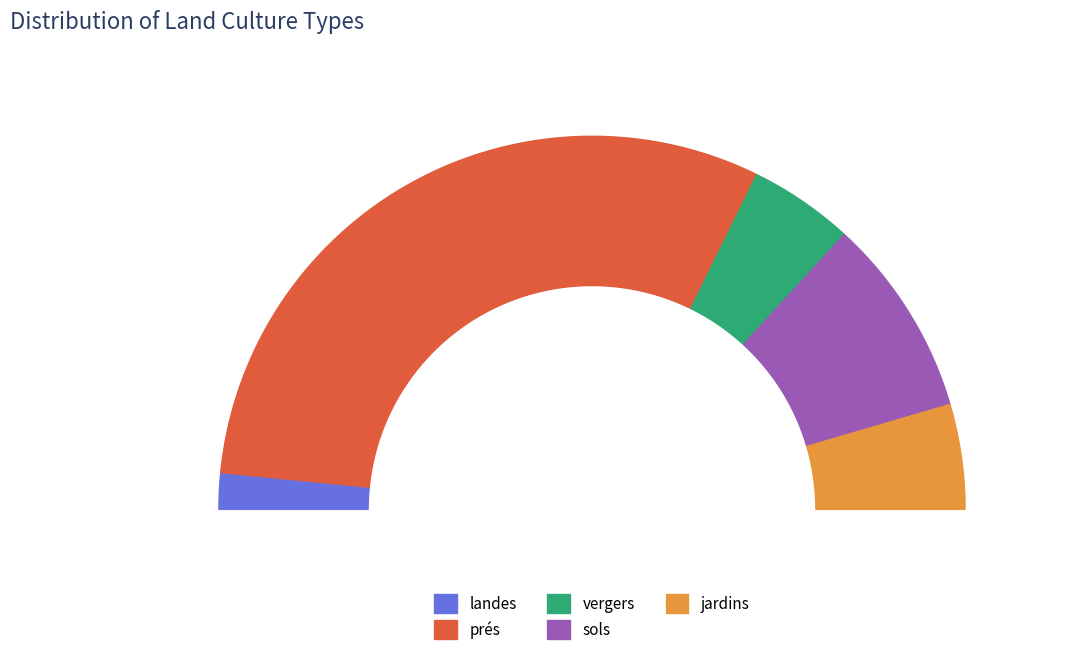

True or false: sols accounts for 17% of the total.

True